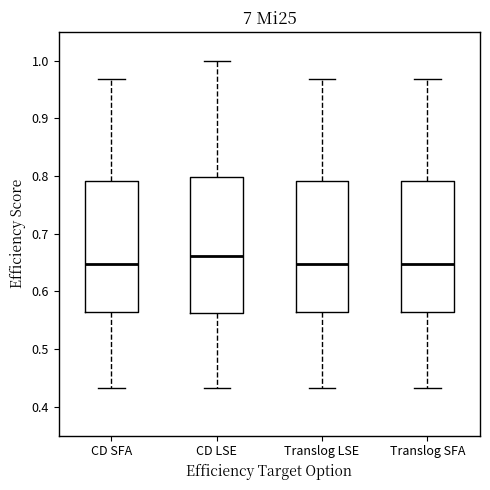

Which box has the highest median line?

CD LSE